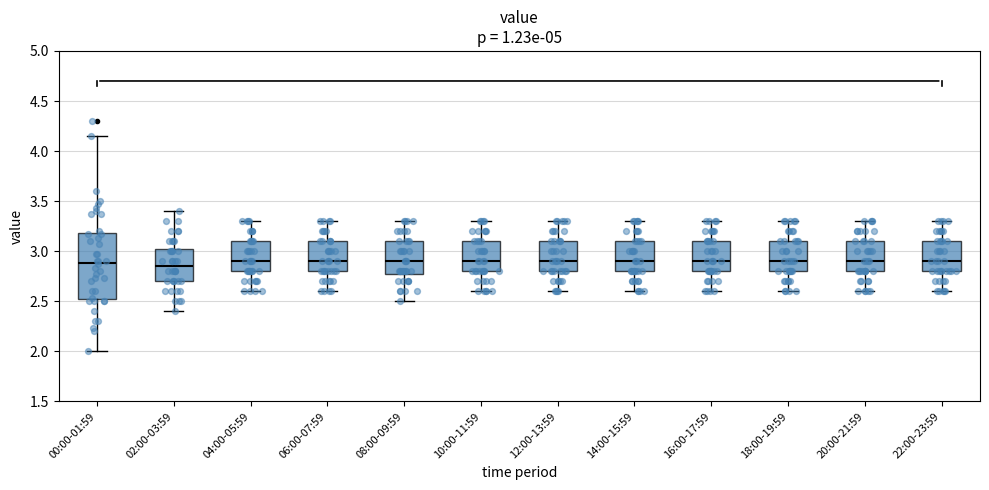

Reading left to right, read every box against the y-axis: the position of its median line, the range the box covers, and the ends of its whiskers. The values are not printed on the chart, so give them approximately, as read against the axis.

00:00-01:59: median 2.90, box 2.50 to 3.20, whiskers 2.00 to 4.15
02:00-03:59: median 2.85, box 2.70 to 3.05, whiskers 2.40 to 3.40
04:00-05:59: median 2.90, box 2.80 to 3.10, whiskers 2.60 to 3.30
06:00-07:59: median 2.90, box 2.80 to 3.10, whiskers 2.60 to 3.30
08:00-09:59: median 2.90, box 2.80 to 3.10, whiskers 2.50 to 3.30
10:00-11:59: median 2.90, box 2.80 to 3.10, whiskers 2.60 to 3.30
12:00-13:59: median 2.90, box 2.80 to 3.10, whiskers 2.60 to 3.30
14:00-15:59: median 2.90, box 2.80 to 3.10, whiskers 2.60 to 3.30
16:00-17:59: median 2.90, box 2.80 to 3.10, whiskers 2.60 to 3.30
18:00-19:59: median 2.90, box 2.80 to 3.10, whiskers 2.60 to 3.30
20:00-21:59: median 2.90, box 2.80 to 3.10, whiskers 2.60 to 3.30
22:00-23:59: median 2.90, box 2.80 to 3.10, whiskers 2.60 to 3.30